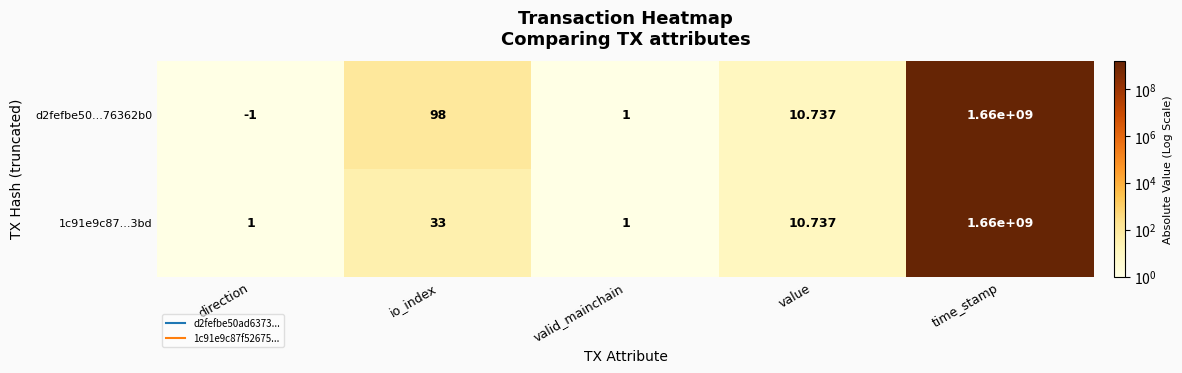

Is the value of d2fefbe50...76362b0 at value greater than the value of 1c91e9c87...3bd at direction?

Yes